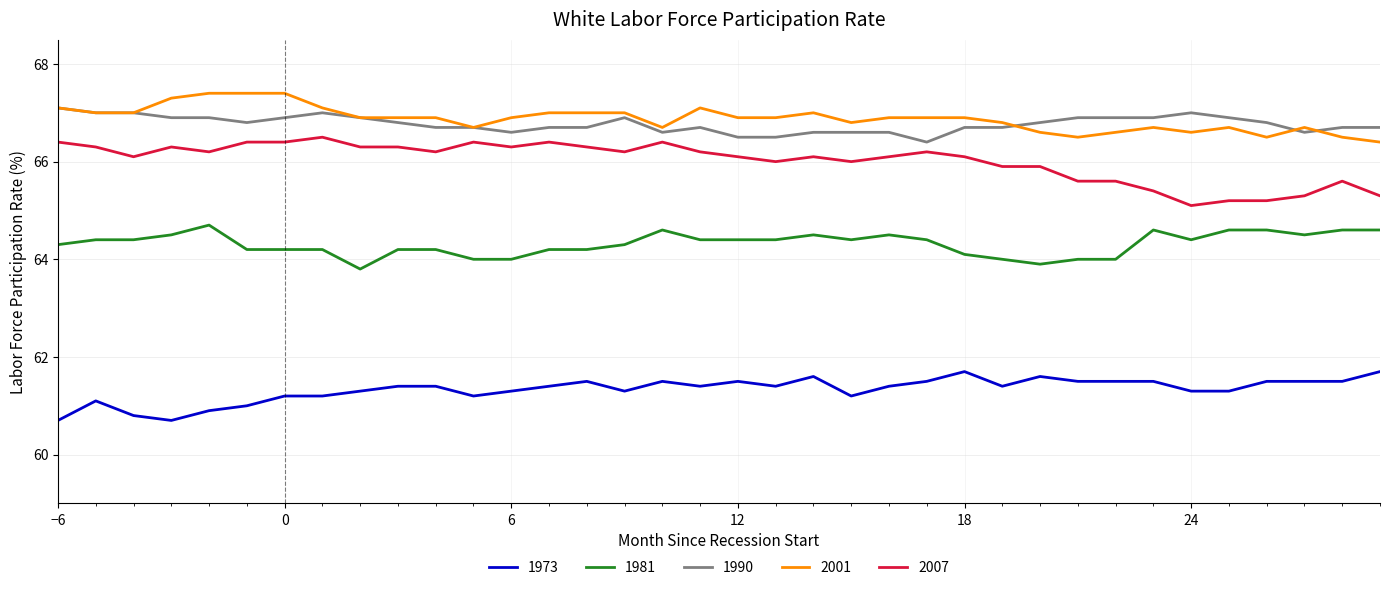

What is the sum of all 2001 values?

2407.7